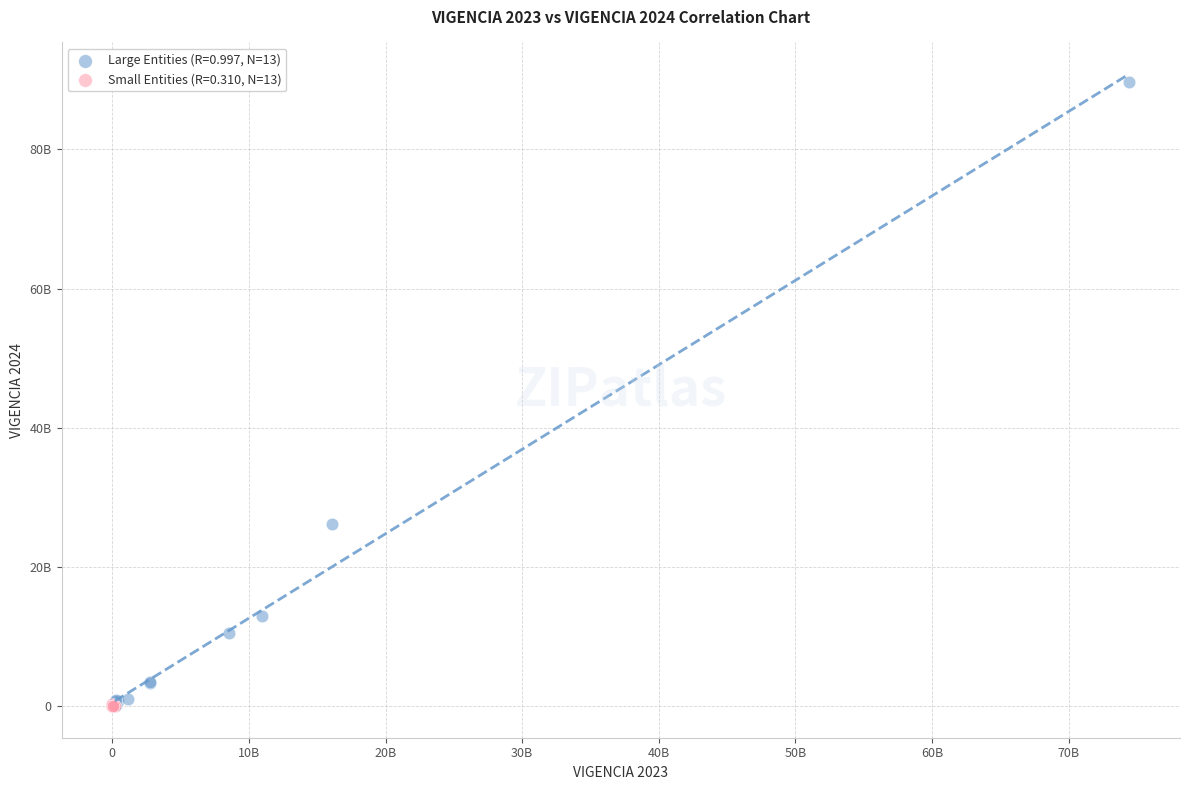

What are all the series names shown in the legend?

Large Entities (R=0.997, N=13), Small Entities (R=0.310, N=13)